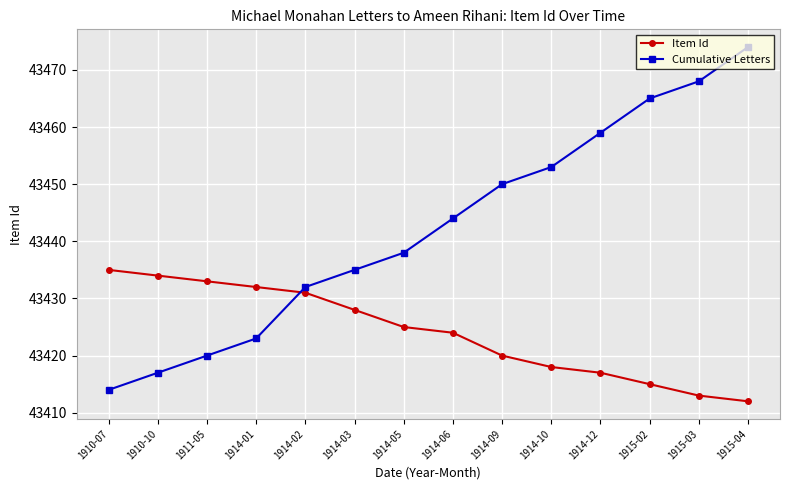

What is the lowest value of the Item Id series?

43412